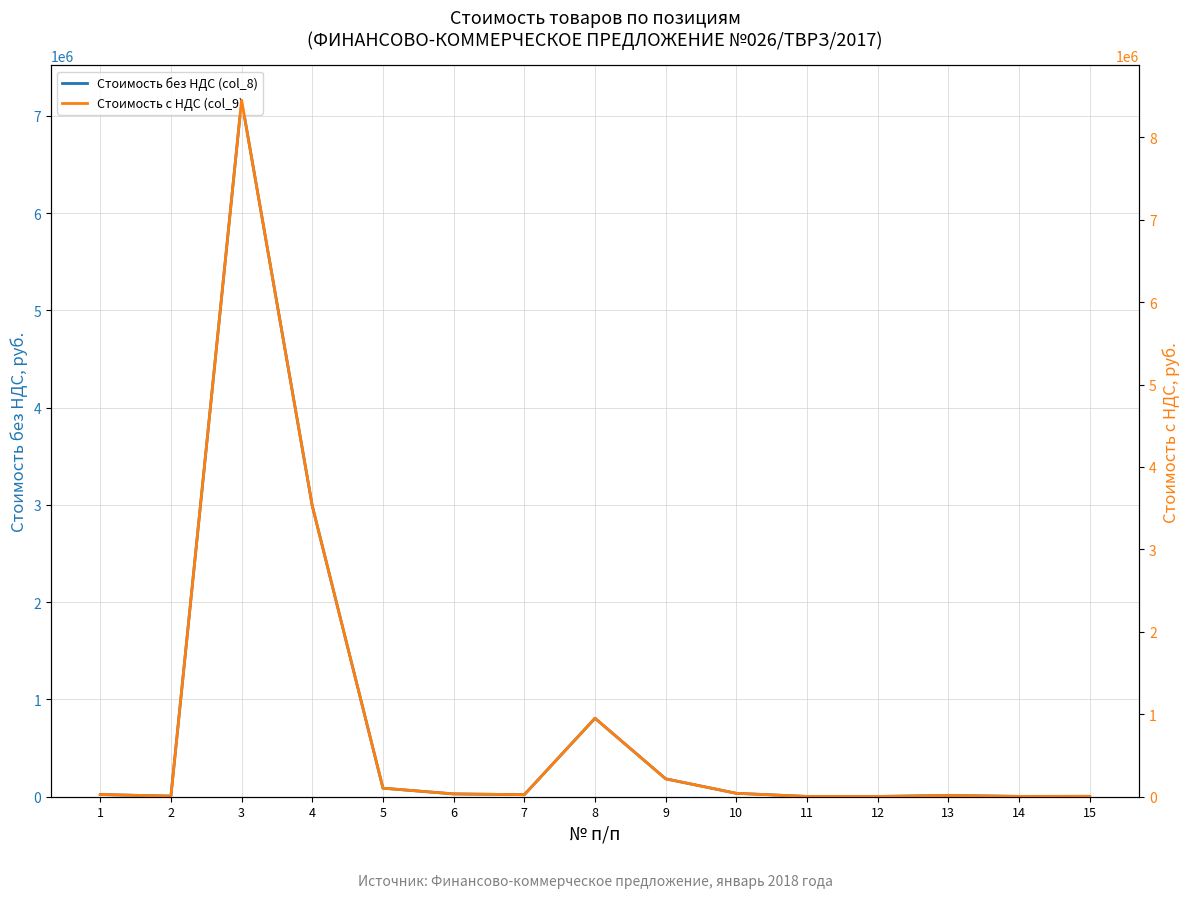

Is the value of Стоимость с НДС (col_9) at 8 greater than the value of Стоимость без НДС (col_8) at 13?

Yes